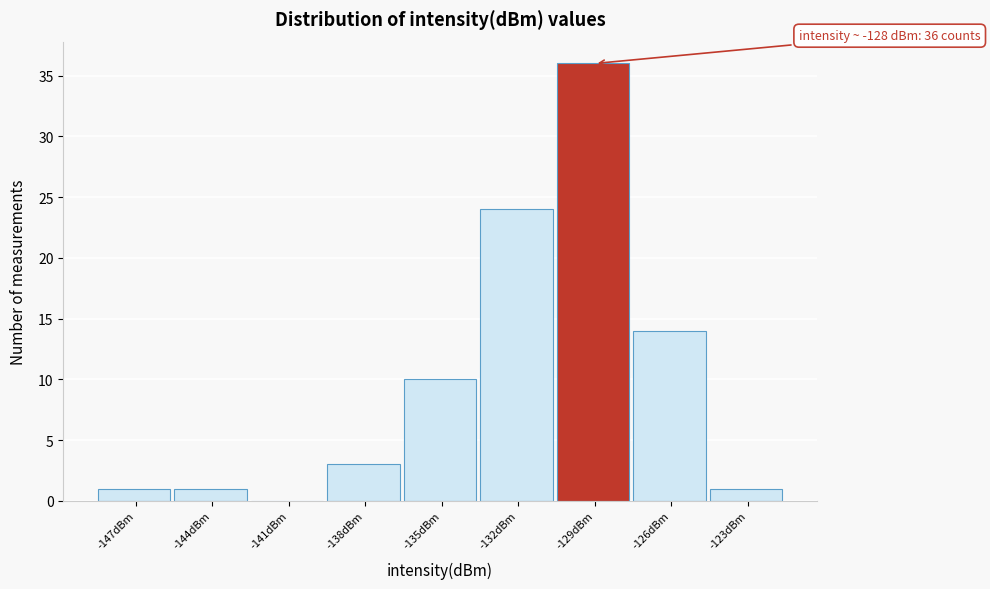

Reading left to right, extract all data points from this chart.

-147dBm=1	-144dBm=1	-141dBm=0	-138dBm=3	-135dBm=10	-132dBm=24	-129dBm=36	-126dBm=14	-123dBm=1